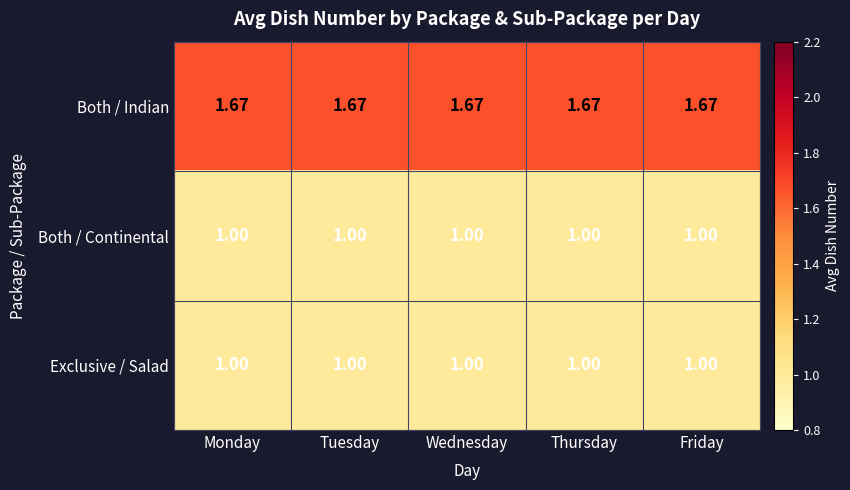

Which series has the largest total across all categories?

Both / Indian